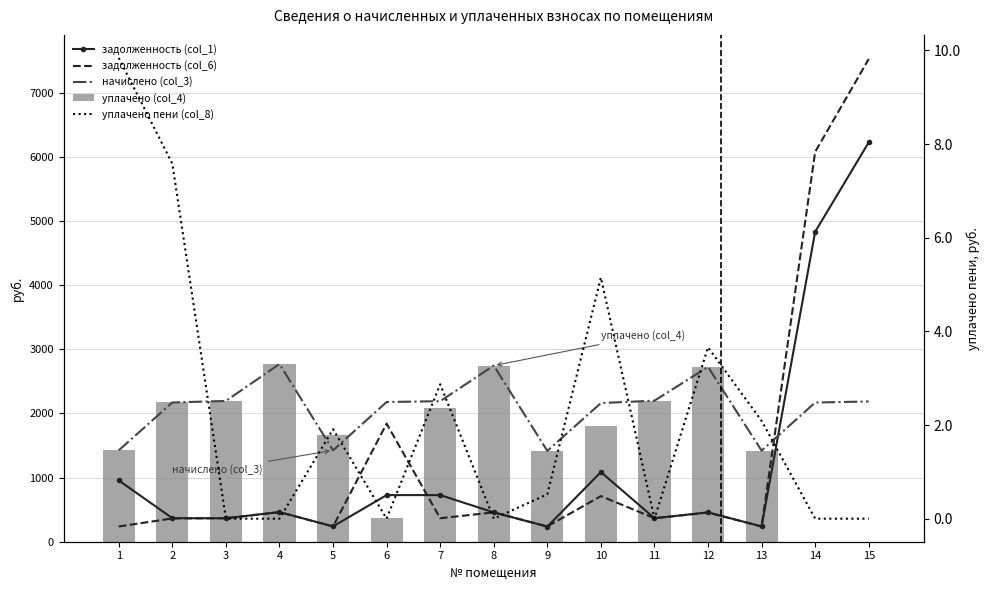

The задолженность (col_6) series shows 711.2 at 10. True or false?

True